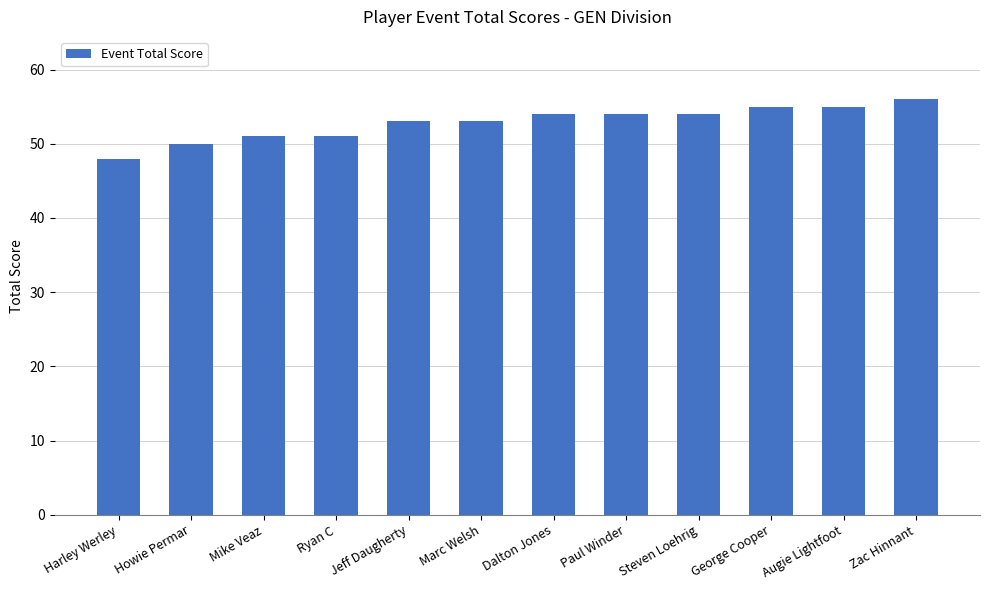

What is the sum of all values?

634